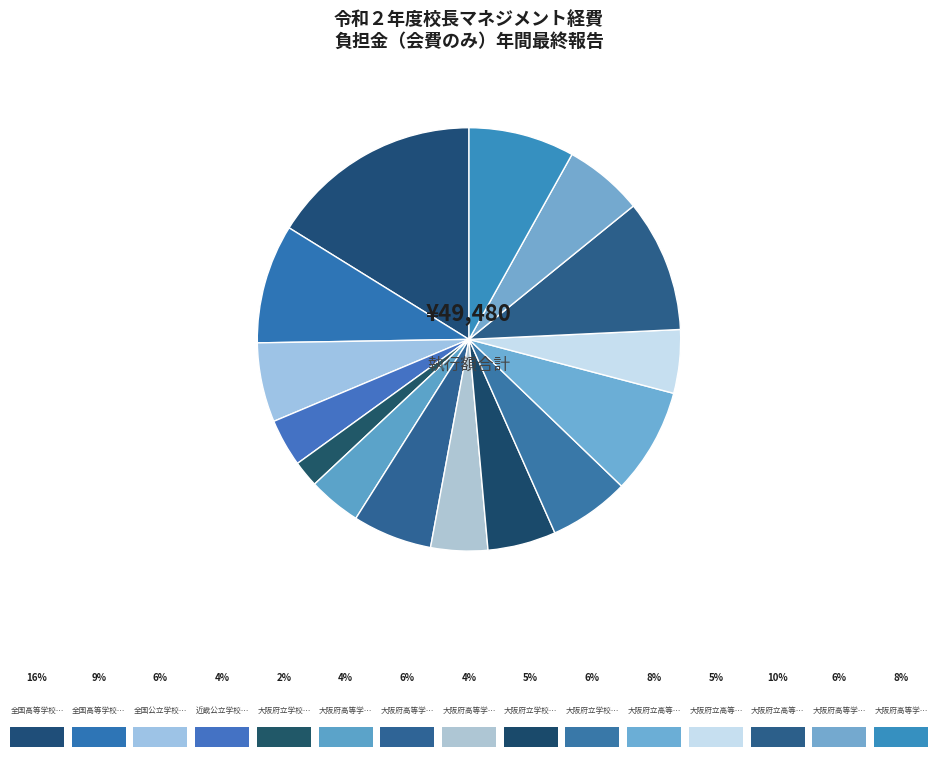

Which slice is the smallest?

大阪府立学校事務長会